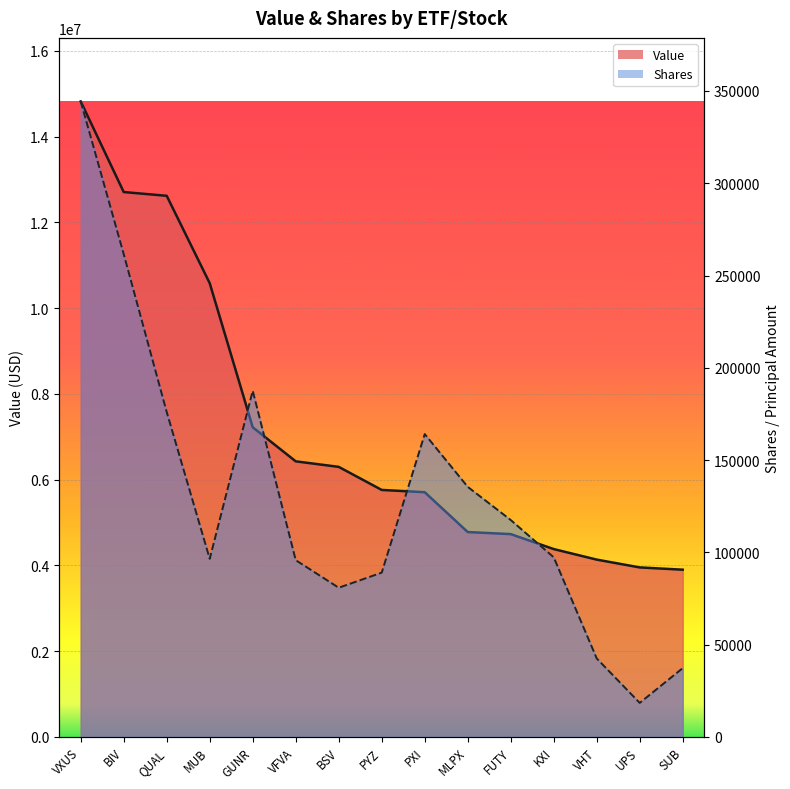

How many categories are shown in the chart?

15